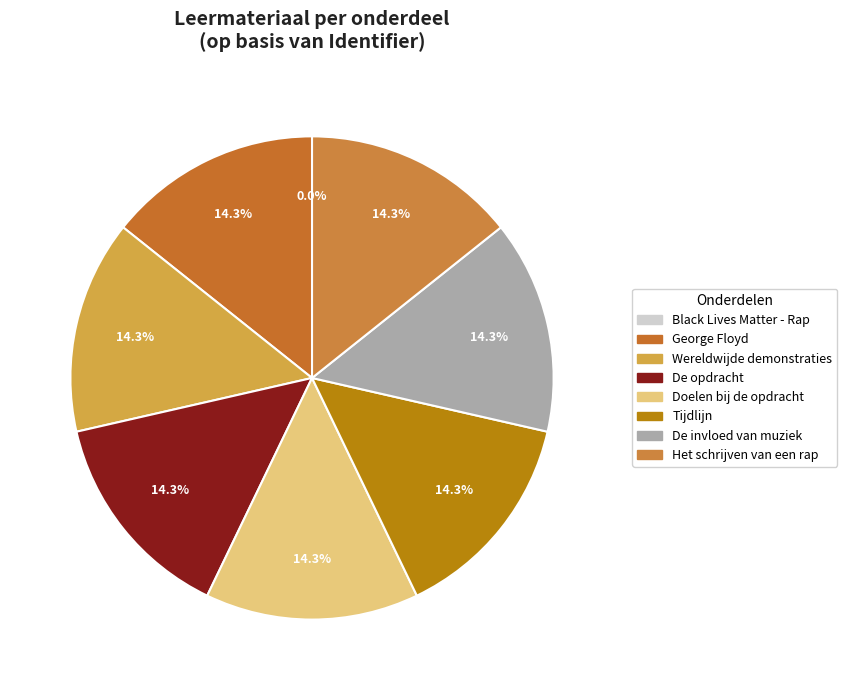

To the nearest percent, what is the combined percentage of Black Lives Matter - Rap and De invloed van muziek?

14%